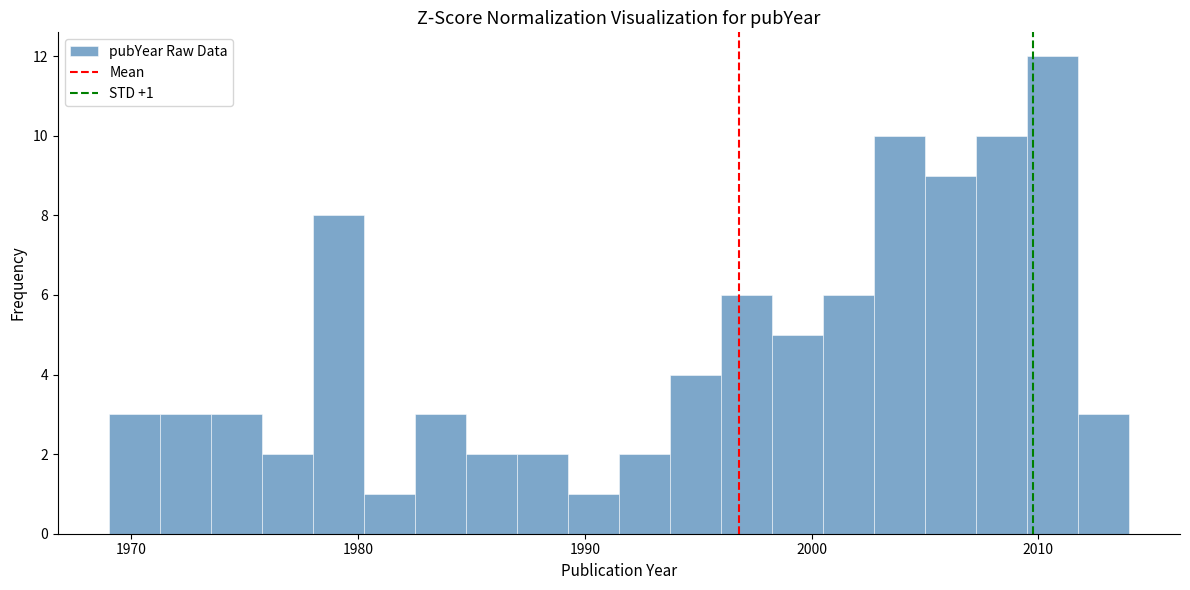

Around what value on the x-axis is the tallest bar? Give the approximate position of its centre, as read against the axis.

2011